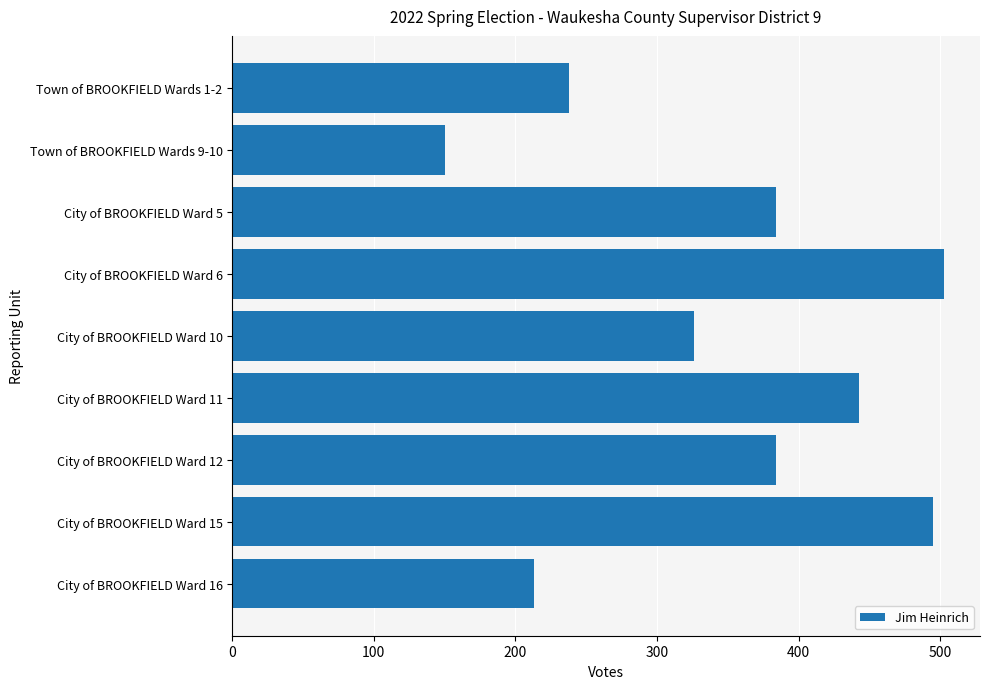

Are the bars horizontal?

Yes